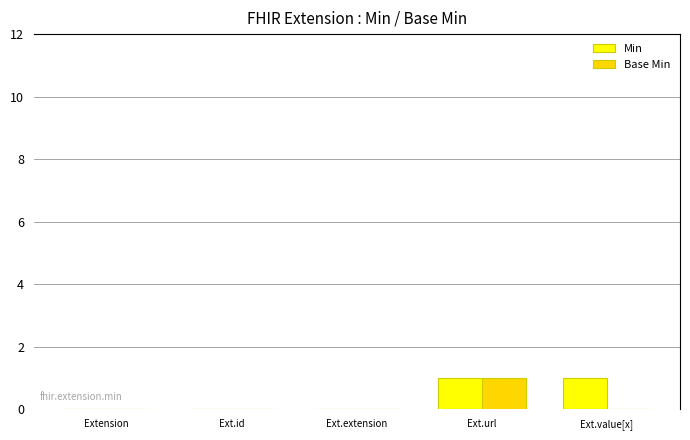

What is the spread (max minus min) of values at Ext.value[x]?

1